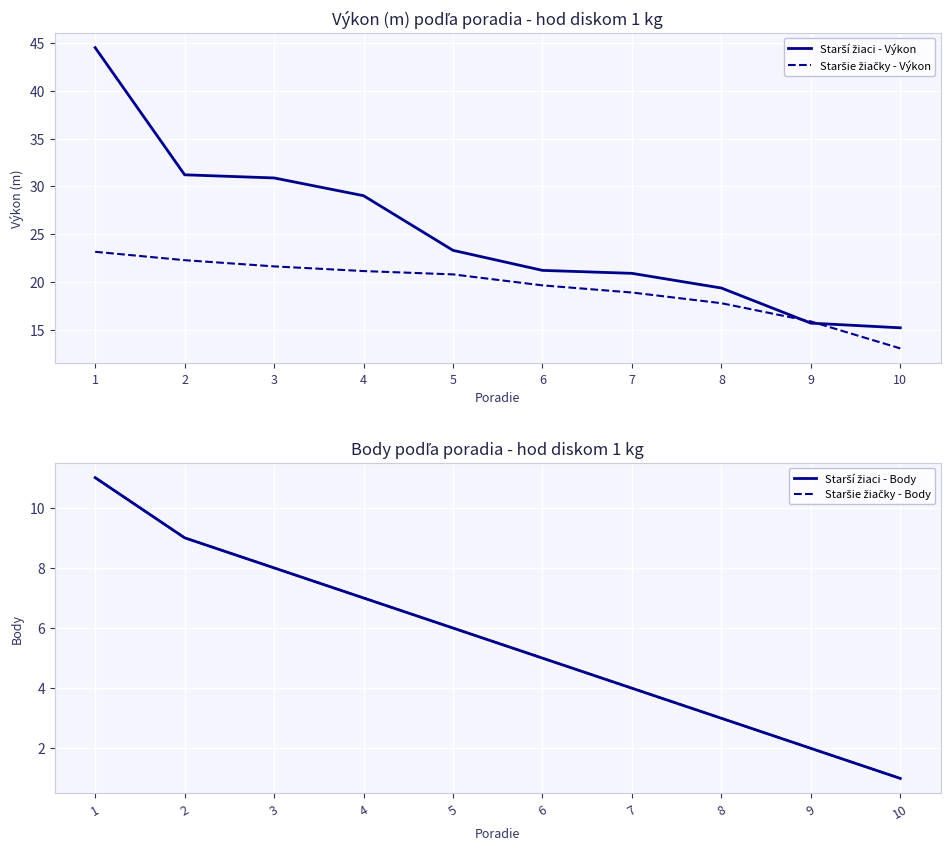

True or false: Staršie žiačky - Body and Starší žiaci - Body intersect in this chart.

False